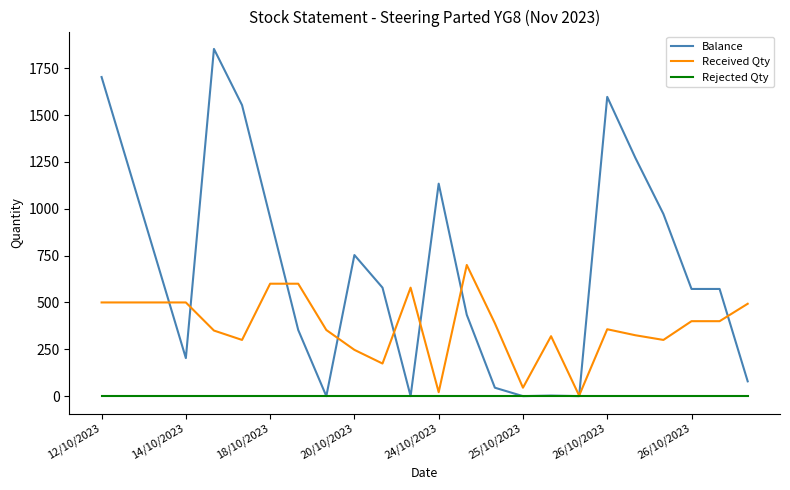

How many lines are shown in the chart?

3